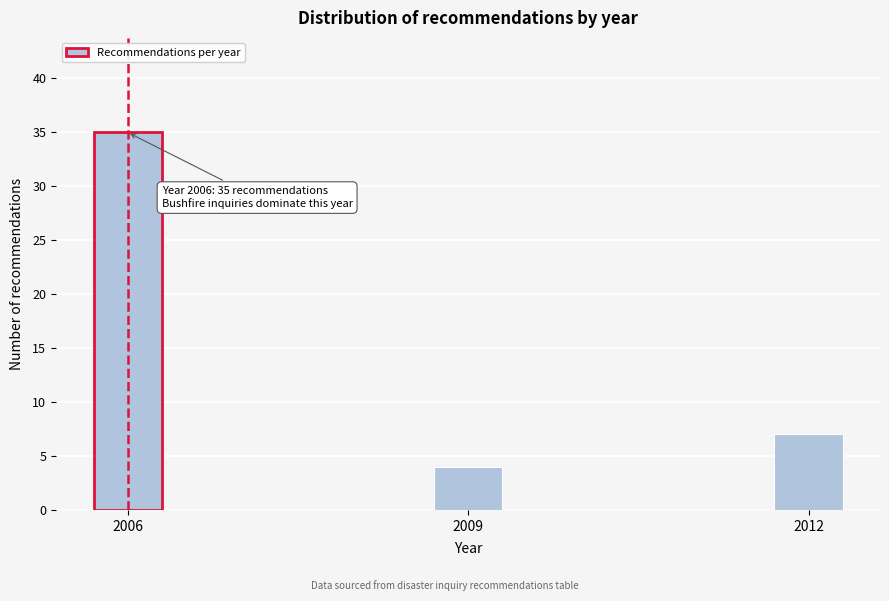

Reading right to left, list all the values displayed in this chart.

2012=7	2009=4	2006=35